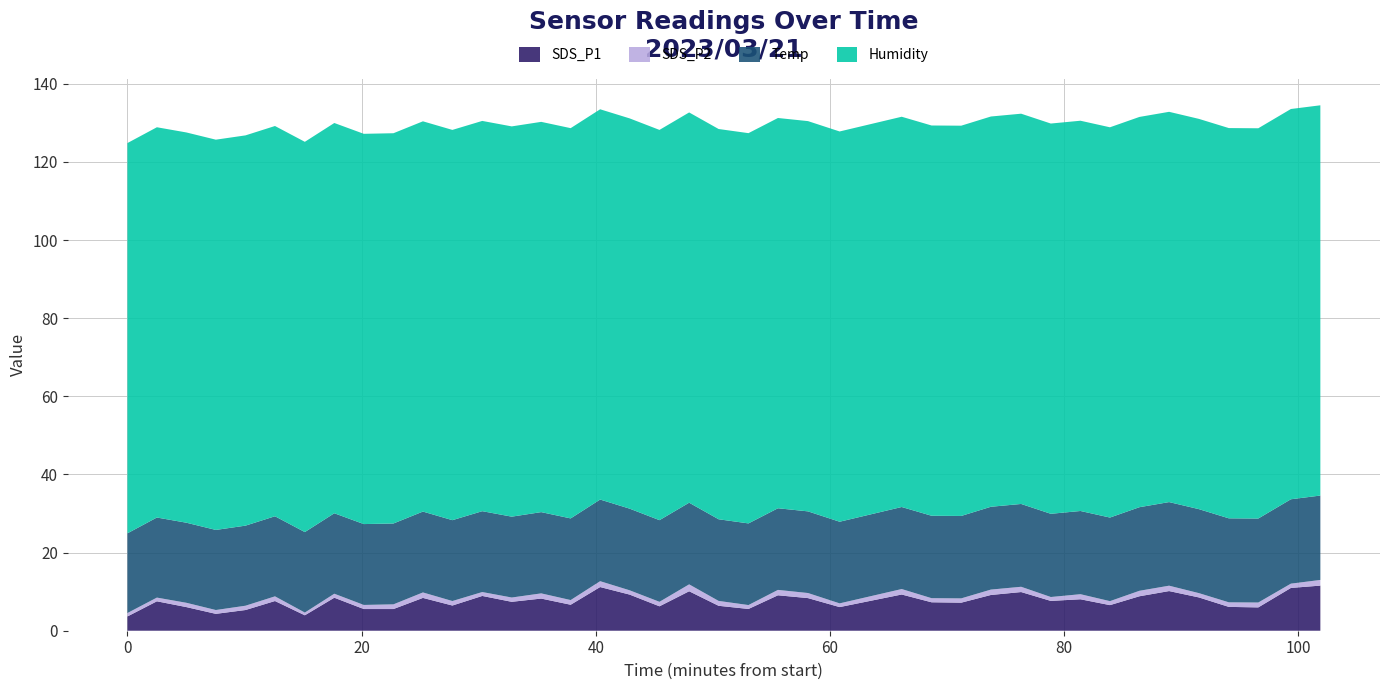

Reading left to right, extract all data points from this chart.

SDS_P1: 2023/03/21 00:02:08=3.6	2023/03/21 00:04:39=7.5	2023/03/21 00:07:10=6.0	2023/03/21 00:09:41=4.3	2023/03/21 00:12:13=5.3	2023/03/21 00:14:44=7.6	2023/03/21 00:17:17=4.0	2023/03/21 00:19:48=8.4	2023/03/21 00:22:19=5.5	2023/03/21 00:24:51=5.5	2023/03/21 00:27:22=8.4	2023/03/21 00:29:53=6.5	2023/03/21 00:32:26=8.9	2023/03/21 00:34:57=7.4	2023/03/21 00:37:28=8.2	2023/03/21 00:39:59=6.7	2023/03/21 00:42:30=11.2	2023/03/21 00:45:01=9.2	2023/03/21 00:47:34=6.2	2023/03/21 00:50:06=10.1	2023/03/21 00:52:37=6.4	2023/03/21 00:55:10=5.6	2023/03/21 00:57:41=9.1	2023/03/21 01:00:15=8.3	2023/03/21 01:02:57=6.0	2023/03/21 01:08:15=9.3	2023/03/21 01:10:48=7.3	2023/03/21 01:13:20=7.2	2023/03/21 01:15:52=9.2	2023/03/21 01:18:27=9.9	2023/03/21 01:20:59=7.6	2023/03/21 01:23:31=8.1	2023/03/21 01:26:02=6.5	2023/03/21 01:28:33=8.8	2023/03/21 01:31:05=10.2	2023/03/21 01:33:38=8.5	2023/03/21 01:36:11=6.1	2023/03/21 01:38:42=6.0	2023/03/21 01:41:29=10.9	2023/03/21 01:44:00=11.6
SDS_P2: 2023/03/21 00:02:08=0.9	2023/03/21 00:04:39=0.9	2023/03/21 00:07:10=1.1	2023/03/21 00:09:41=1.0	2023/03/21 00:12:13=1.1	2023/03/21 00:14:44=1.2	2023/03/21 00:17:17=0.7	2023/03/21 00:19:48=1.0	2023/03/21 00:22:19=1.1	2023/03/21 00:24:51=1.2	2023/03/21 00:27:22=1.4	2023/03/21 00:29:53=1.1	2023/03/21 00:32:26=1.0	2023/03/21 00:34:57=1.1	2023/03/21 00:37:28=1.3	2023/03/21 00:39:59=1.2	2023/03/21 00:42:30=1.5	2023/03/21 00:45:01=1.1	2023/03/21 00:47:34=1.1	2023/03/21 00:50:06=1.8	2023/03/21 00:52:37=1.2	2023/03/21 00:55:10=1.0	2023/03/21 00:57:41=1.4	2023/03/21 01:00:15=1.3	2023/03/21 01:02:57=0.9	2023/03/21 01:08:15=1.4	2023/03/21 01:10:48=1.1	2023/03/21 01:13:20=1.1	2023/03/21 01:15:52=1.4	2023/03/21 01:18:27=1.4	2023/03/21 01:20:59=1.0	2023/03/21 01:23:31=1.3	2023/03/21 01:26:02=1.0	2023/03/21 01:28:33=1.4	2023/03/21 01:31:05=1.4	2023/03/21 01:33:38=1.1	2023/03/21 01:36:11=1.2	2023/03/21 01:38:42=1.2	2023/03/21 01:41:29=1.1	2023/03/21 01:44:00=1.4
Temp: 2023/03/21 00:02:08=20.4	2023/03/21 00:04:39=20.5	2023/03/21 00:07:10=20.5	2023/03/21 00:09:41=20.5	2023/03/21 00:12:13=20.5	2023/03/21 00:14:44=20.5	2023/03/21 00:17:17=20.6	2023/03/21 00:19:48=20.6	2023/03/21 00:22:19=20.7	2023/03/21 00:24:51=20.7	2023/03/21 00:27:22=20.7	2023/03/21 00:29:53=20.7	2023/03/21 00:32:26=20.7	2023/03/21 00:34:57=20.7	2023/03/21 00:37:28=20.8	2023/03/21 00:39:59=20.9	2023/03/21 00:42:30=20.9	2023/03/21 00:45:01=20.9	2023/03/21 00:47:34=20.9	2023/03/21 00:50:06=20.9	2023/03/21 00:52:37=20.9	2023/03/21 00:55:10=20.9	2023/03/21 00:57:41=20.9	2023/03/21 01:00:15=20.9	2023/03/21 01:02:57=20.9	2023/03/21 01:08:15=21.0	2023/03/21 01:10:48=21.1	2023/03/21 01:13:20=21.1	2023/03/21 01:15:52=21.2	2023/03/21 01:18:27=21.2	2023/03/21 01:20:59=21.3	2023/03/21 01:23:31=21.3	2023/03/21 01:26:02=21.4	2023/03/21 01:28:33=21.4	2023/03/21 01:31:05=21.4	2023/03/21 01:33:38=21.5	2023/03/21 01:36:11=21.5	2023/03/21 01:38:42=21.5	2023/03/21 01:41:29=21.6	2023/03/21 01:44:00=21.6
Humidity: 2023/03/21 00:02:08=99.9	2023/03/21 00:04:39=99.9	2023/03/21 00:07:10=99.9	2023/03/21 00:09:41=99.9	2023/03/21 00:12:13=99.9	2023/03/21 00:14:44=99.9	2023/03/21 00:17:17=99.9	2023/03/21 00:19:48=99.9	2023/03/21 00:22:19=99.9	2023/03/21 00:24:51=99.9	2023/03/21 00:27:22=99.9	2023/03/21 00:29:53=99.9	2023/03/21 00:32:26=99.9	2023/03/21 00:34:57=99.9	2023/03/21 00:37:28=99.9	2023/03/21 00:39:59=99.9	2023/03/21 00:42:30=99.9	2023/03/21 00:45:01=99.9	2023/03/21 00:47:34=99.9	2023/03/21 00:50:06=99.9	2023/03/21 00:52:37=99.9	2023/03/21 00:55:10=99.9	2023/03/21 00:57:41=99.9	2023/03/21 01:00:15=99.9	2023/03/21 01:02:57=99.9	2023/03/21 01:08:15=99.9	2023/03/21 01:10:48=99.9	2023/03/21 01:13:20=99.9	2023/03/21 01:15:52=99.9	2023/03/21 01:18:27=99.9	2023/03/21 01:20:59=99.9	2023/03/21 01:23:31=99.9	2023/03/21 01:26:02=99.9	2023/03/21 01:28:33=99.9	2023/03/21 01:31:05=99.9	2023/03/21 01:33:38=99.9	2023/03/21 01:36:11=99.9	2023/03/21 01:38:42=99.9	2023/03/21 01:41:29=99.9	2023/03/21 01:44:00=99.9